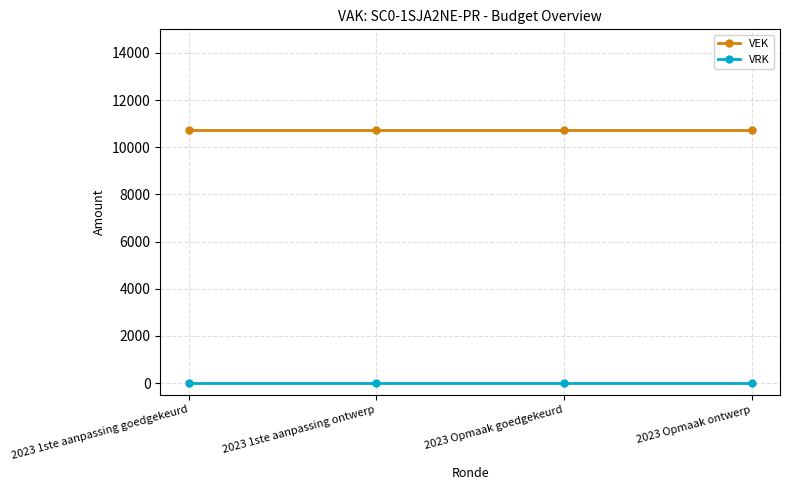

Rank the series by their maximum value, from lowest to highest.

VRK, VEK